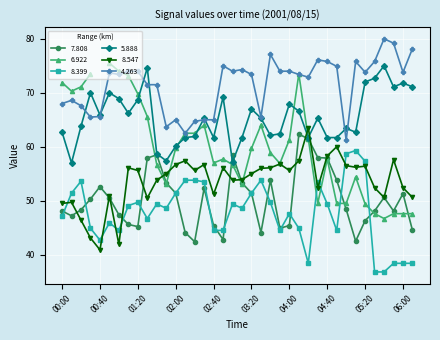

At which category is the sum across all series the highest?

05:20